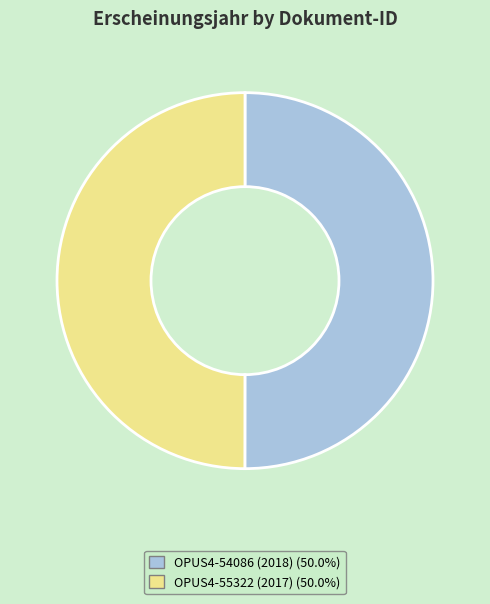

Approximately how many times larger is the value at OPUS4-55322 (2017) compared to OPUS4-54086 (2018)?

1.0